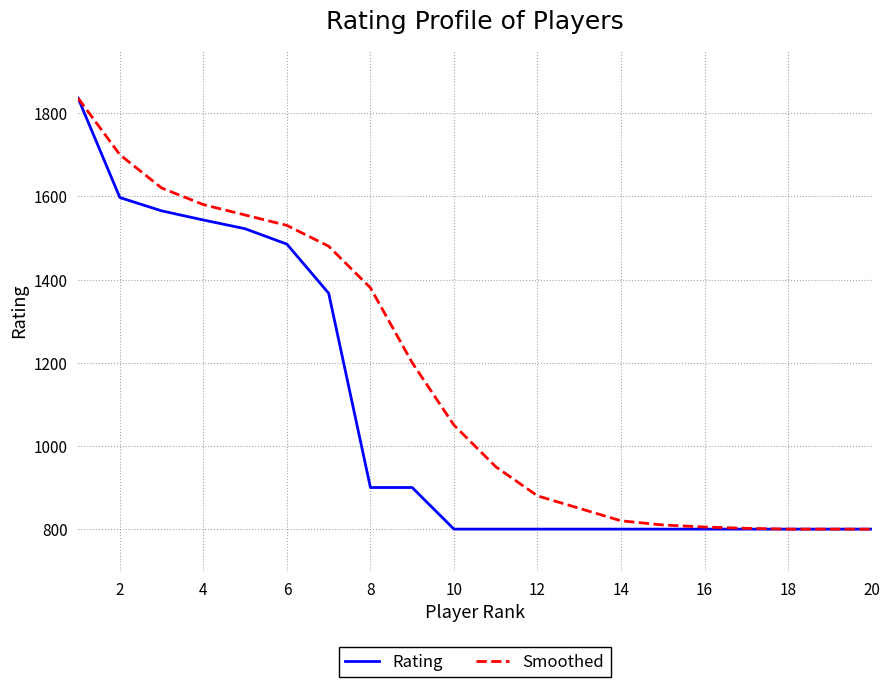

Rank the series by their average value, from lowest to highest.

Rating, Smoothed